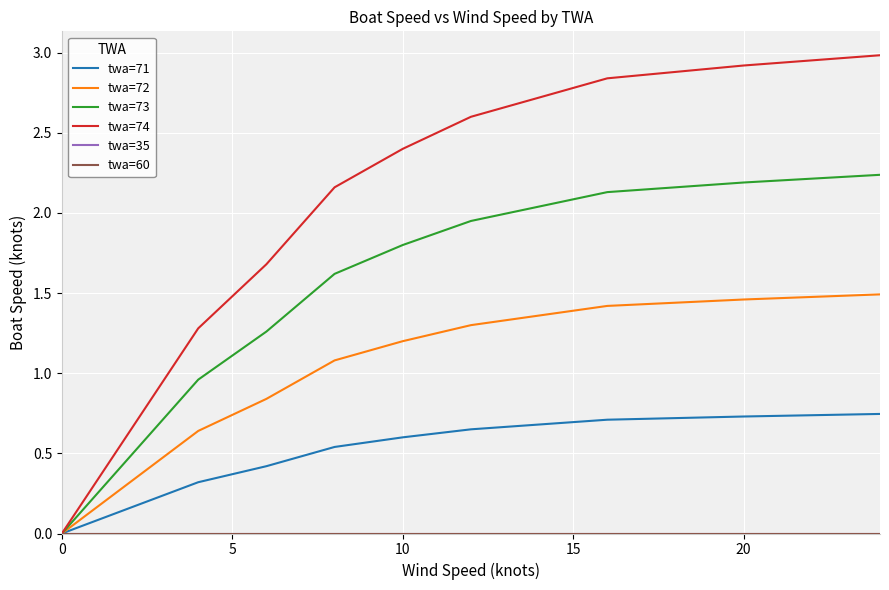

Does the chart have visible grid lines?

Yes